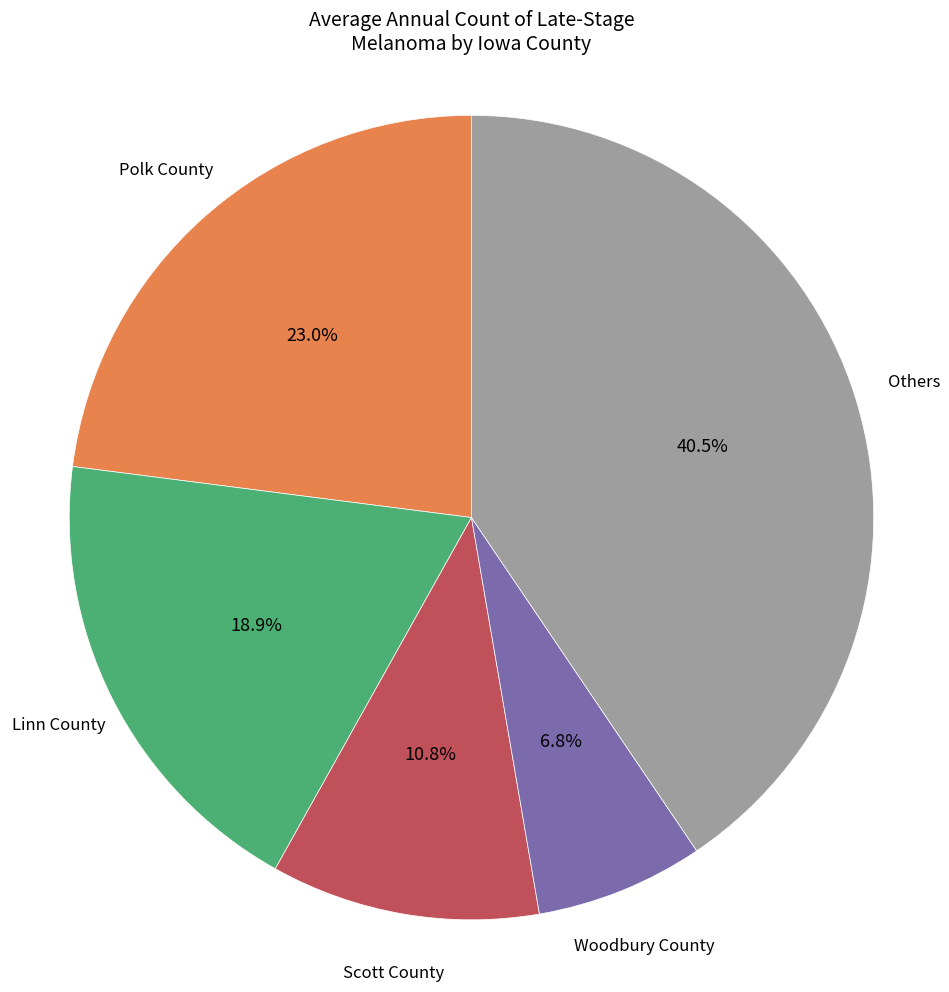

Does any single category account for the majority?

No